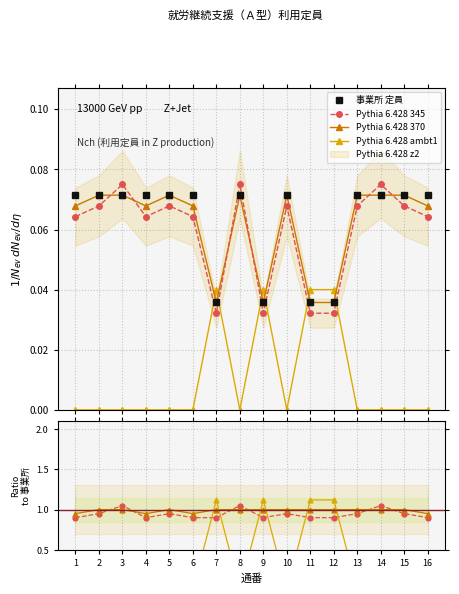

What is the value of the Pythia 6.428 ambt1 point at the 7th from the left?

1.1